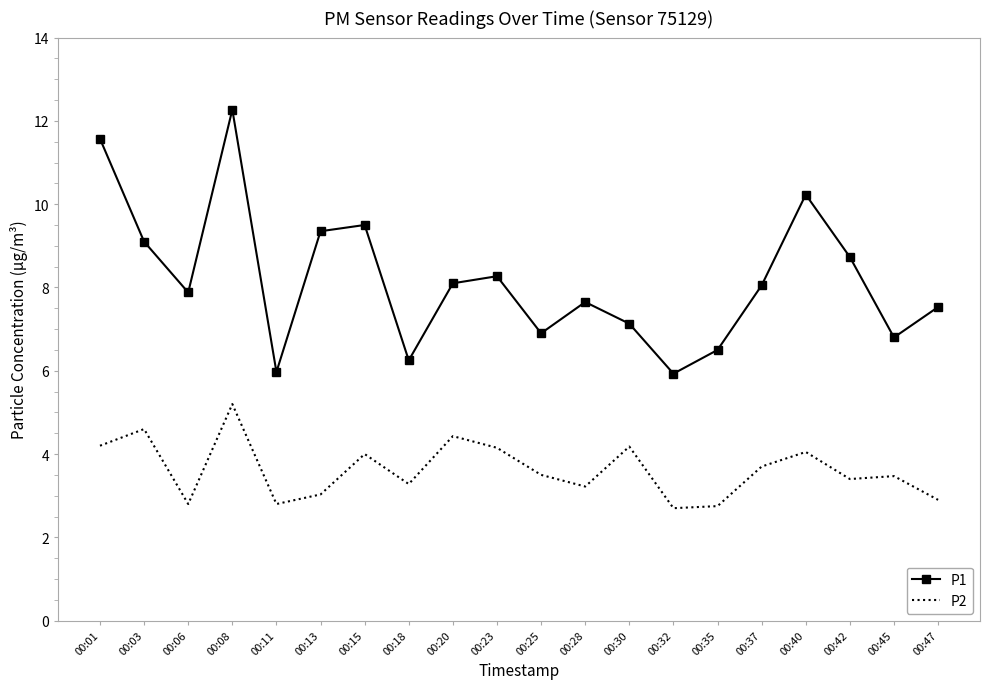

Is the value of P1 at 00:11 greater than the value of P2 at 00:06?

Yes